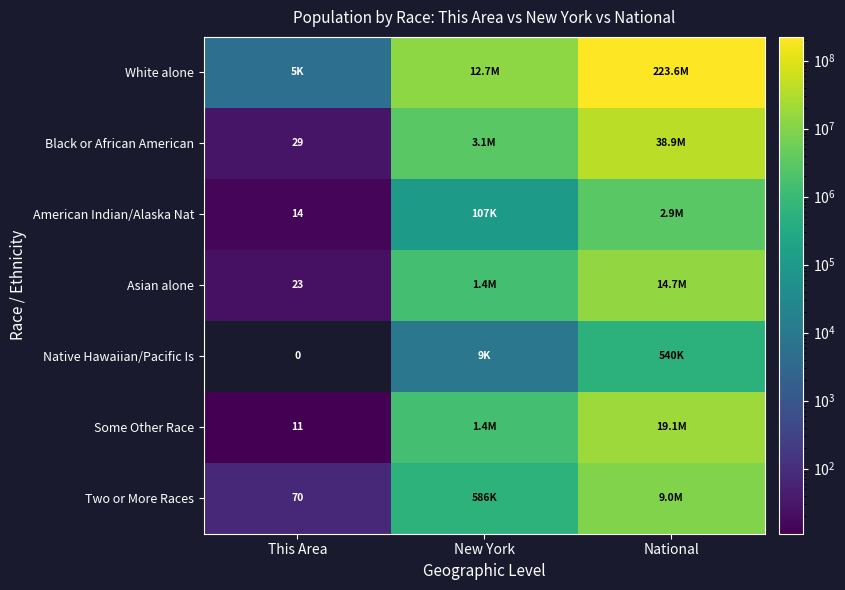

The American Indian/Alaska Nat series shows 7 at This Area. True or false?

False